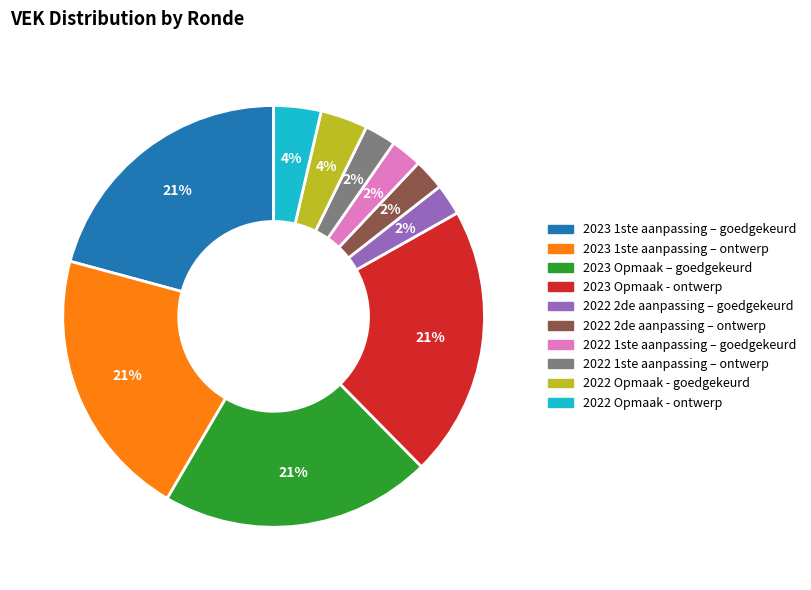

To the nearest percent, what is the average slice percentage?

10%